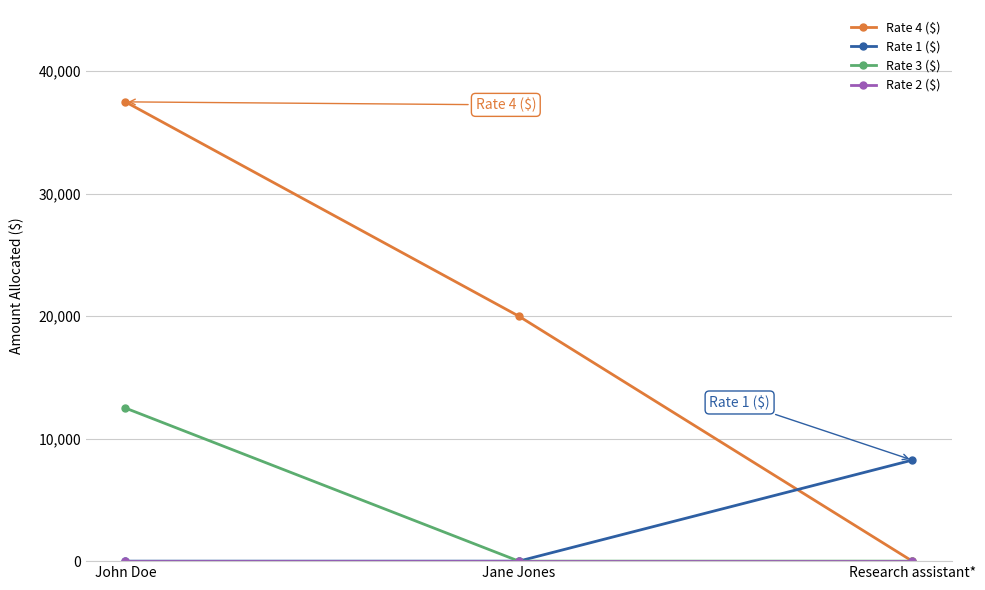

How many positive values does the Rate 4 ($) series have?

2